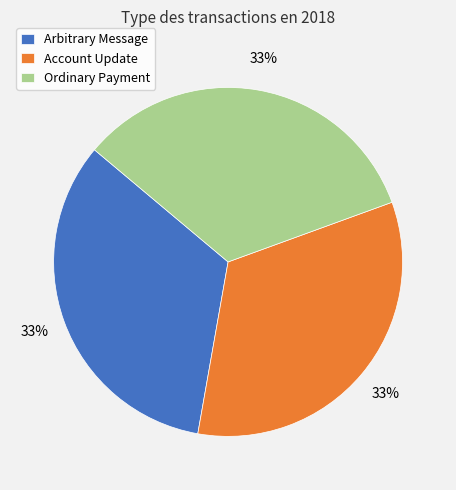

Combined, do Arbitrary Message and Account Update account for over 50%?

Yes